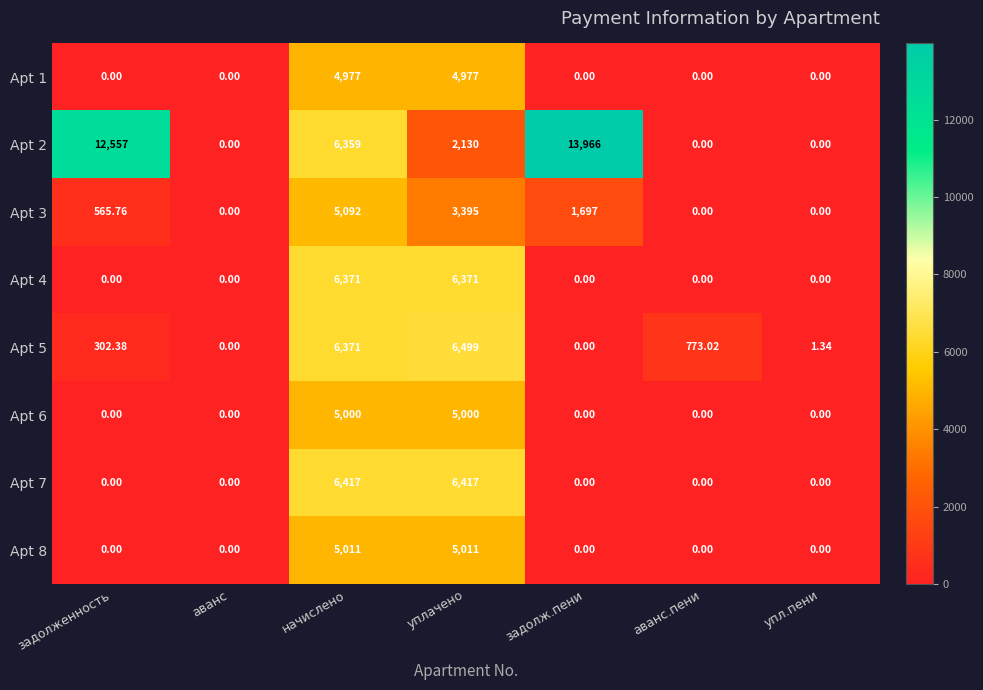

At which category is the sum across all series the highest?

начислено